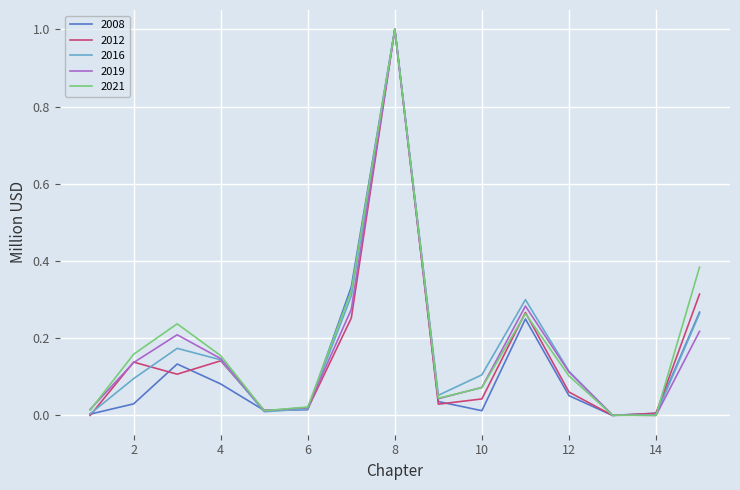

What is the maximum value for 2019?

1.0